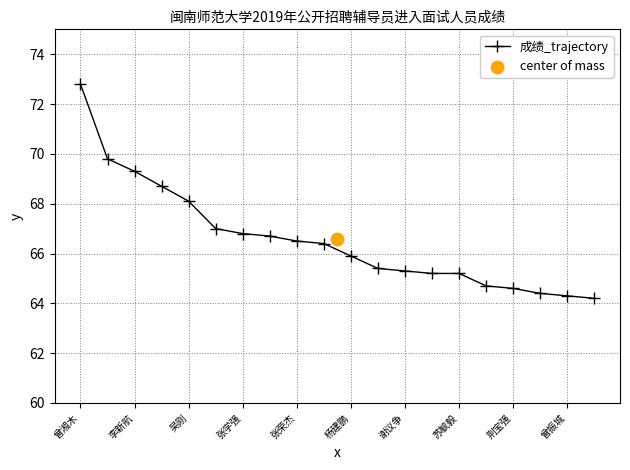

What is the maximum value for 成绩_trajectory?

72.8